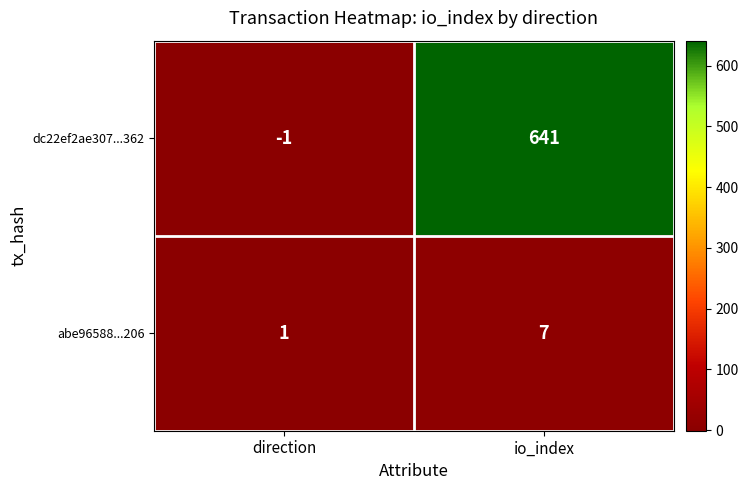

At io_index, list the series in order from smallest to largest.

abe96588...206, dc22ef2ae307...362